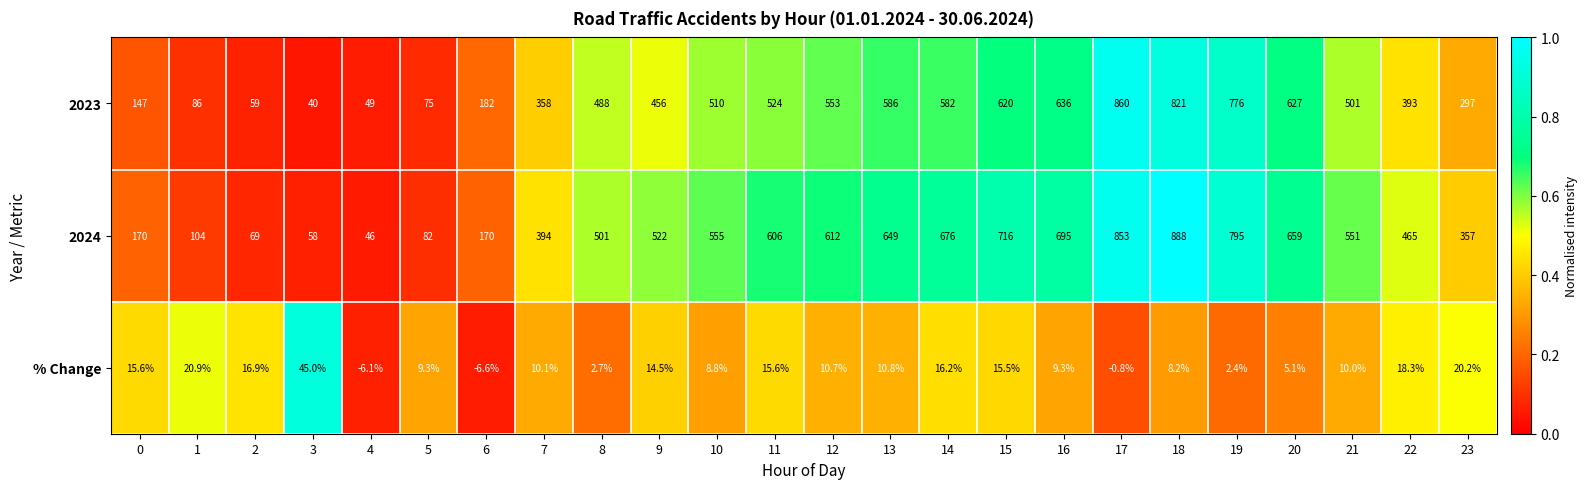

Rank the series at 5 from lowest to highest value.

% Change, 2023, 2024